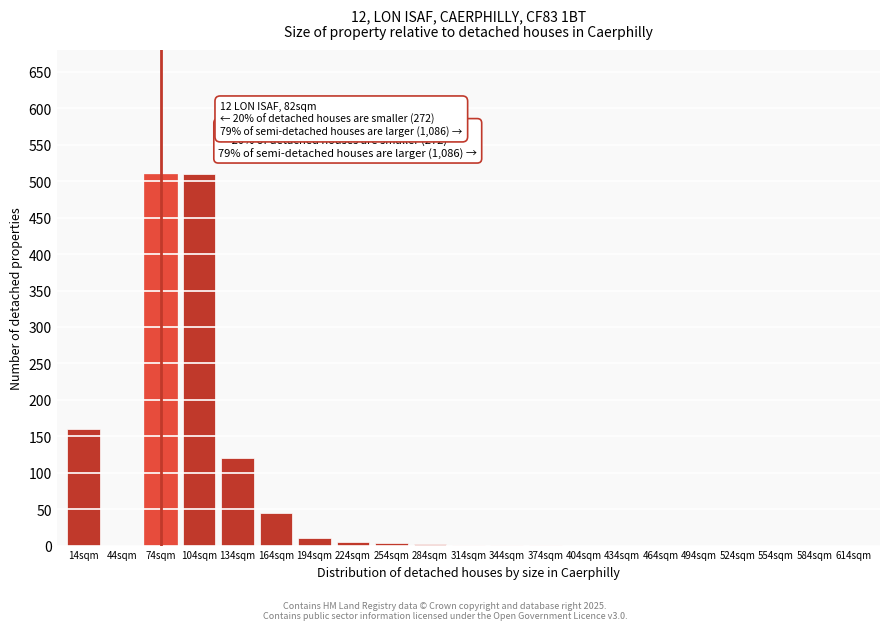

What is the maximum value shown in the chart?

510